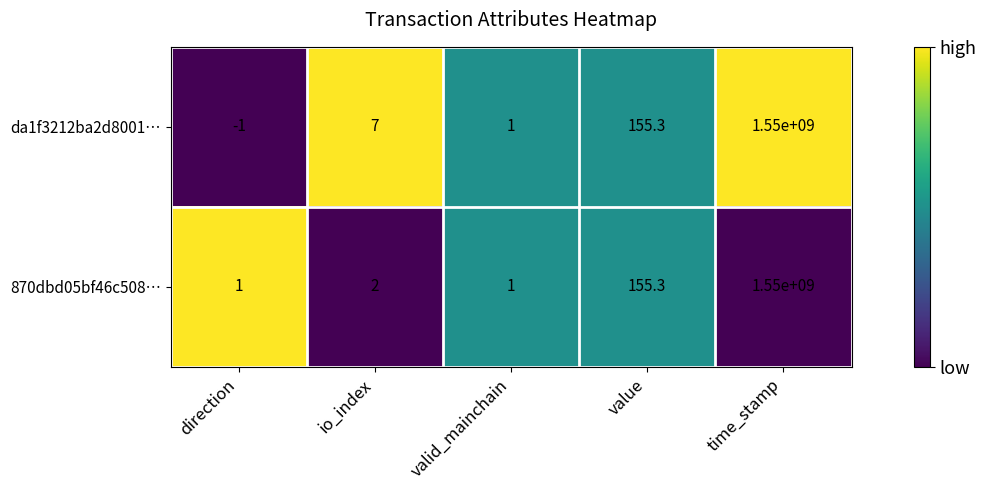

Count the number of data series in this chart.

2